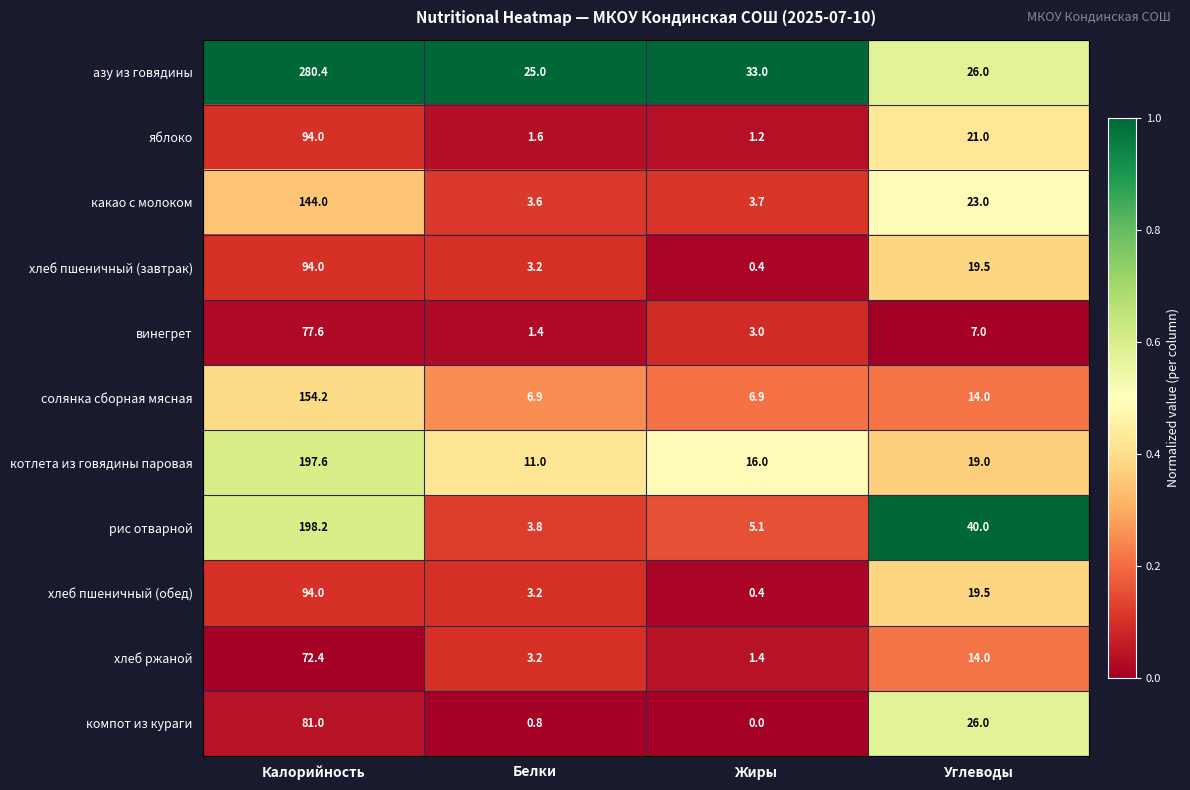

What is the difference between the maximum and second lowest values in the солянка сборная мясная series?

147.3